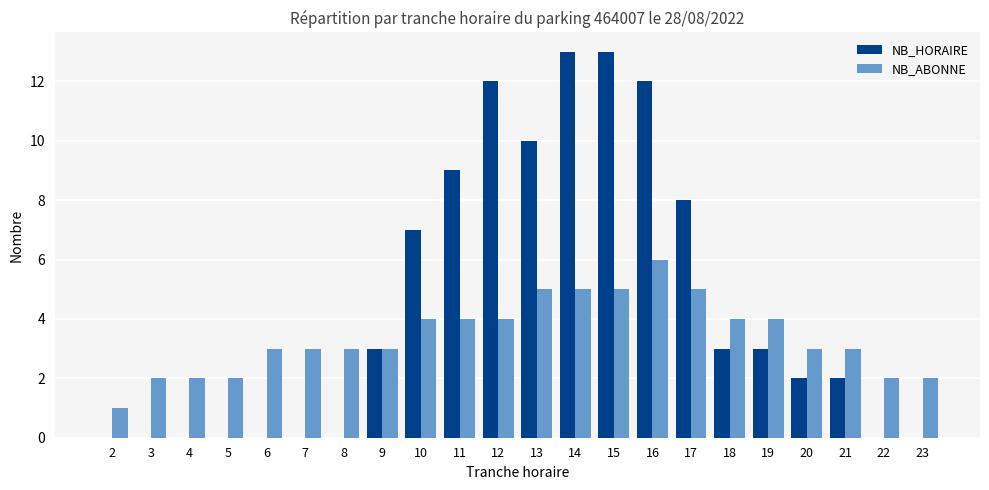

What is the sum of the NB_HORAIRE values at 9 and 11?

12